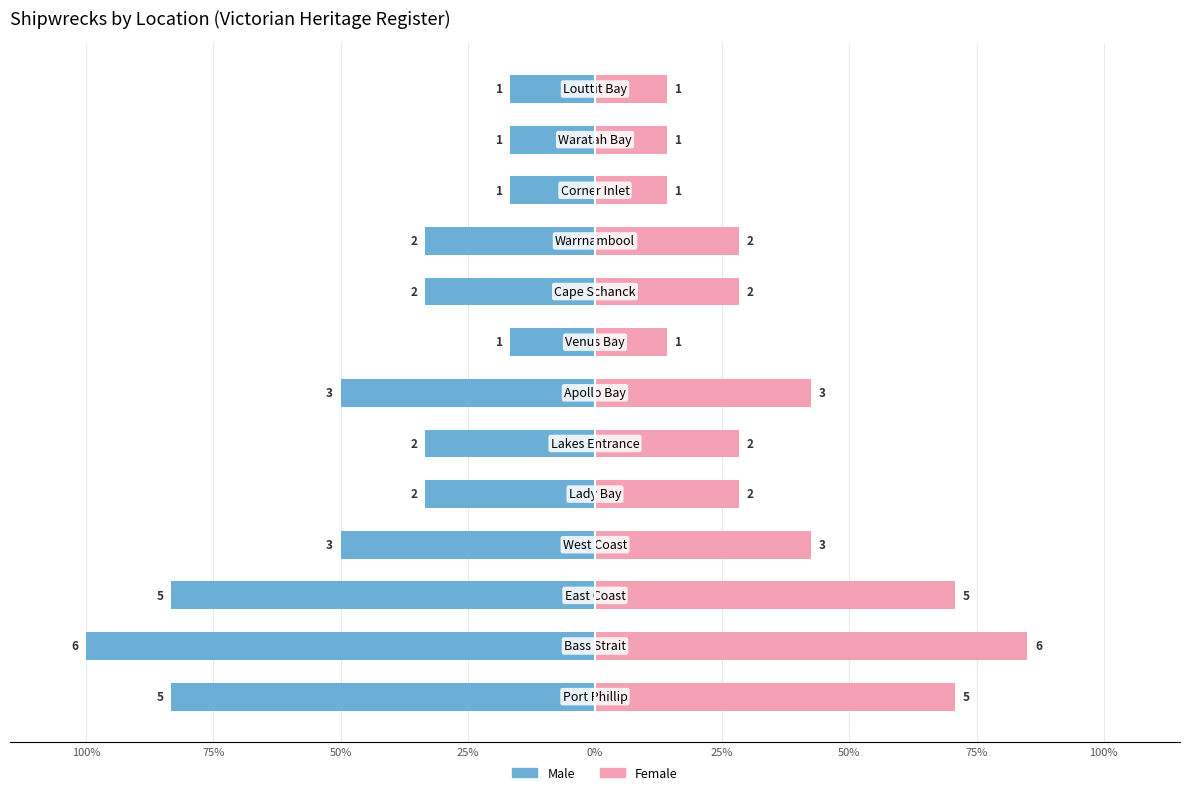

What is the maximum value for Female (Count Right)?

85.0